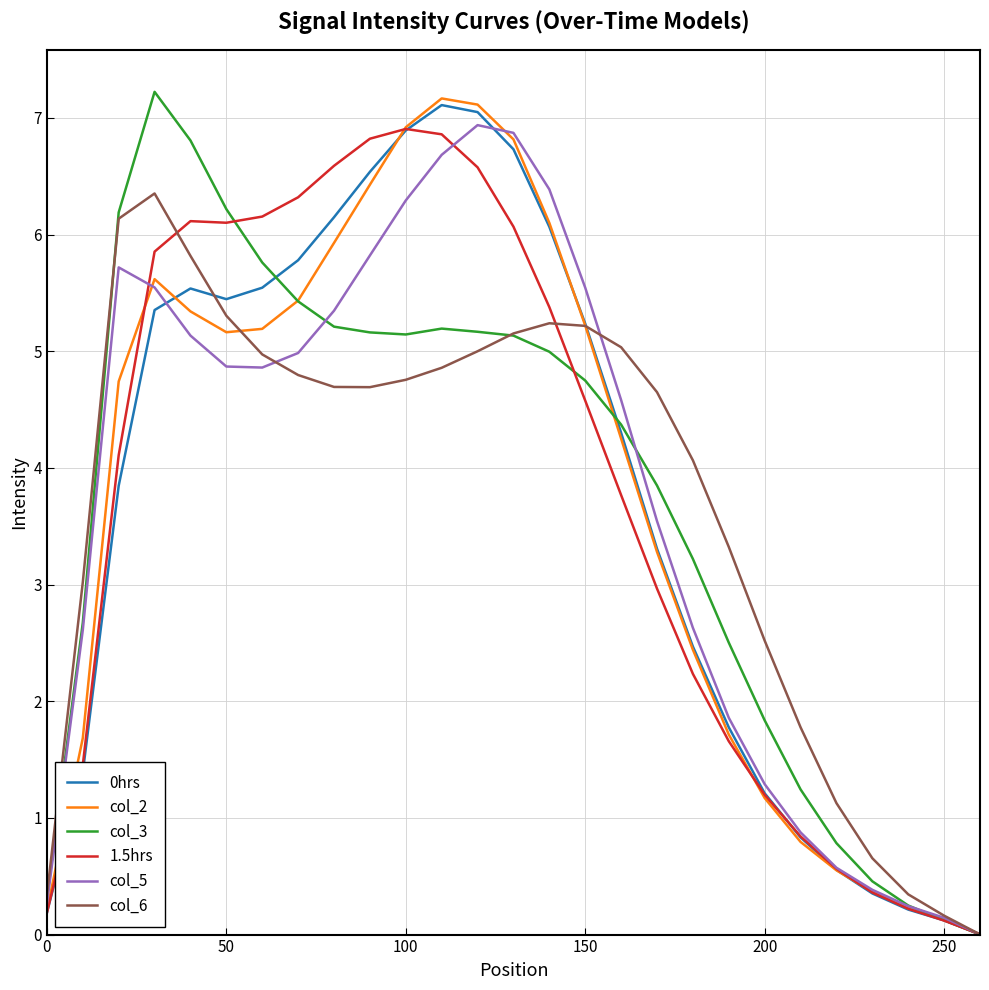

What is the maximum value shown in the chart?

7.2